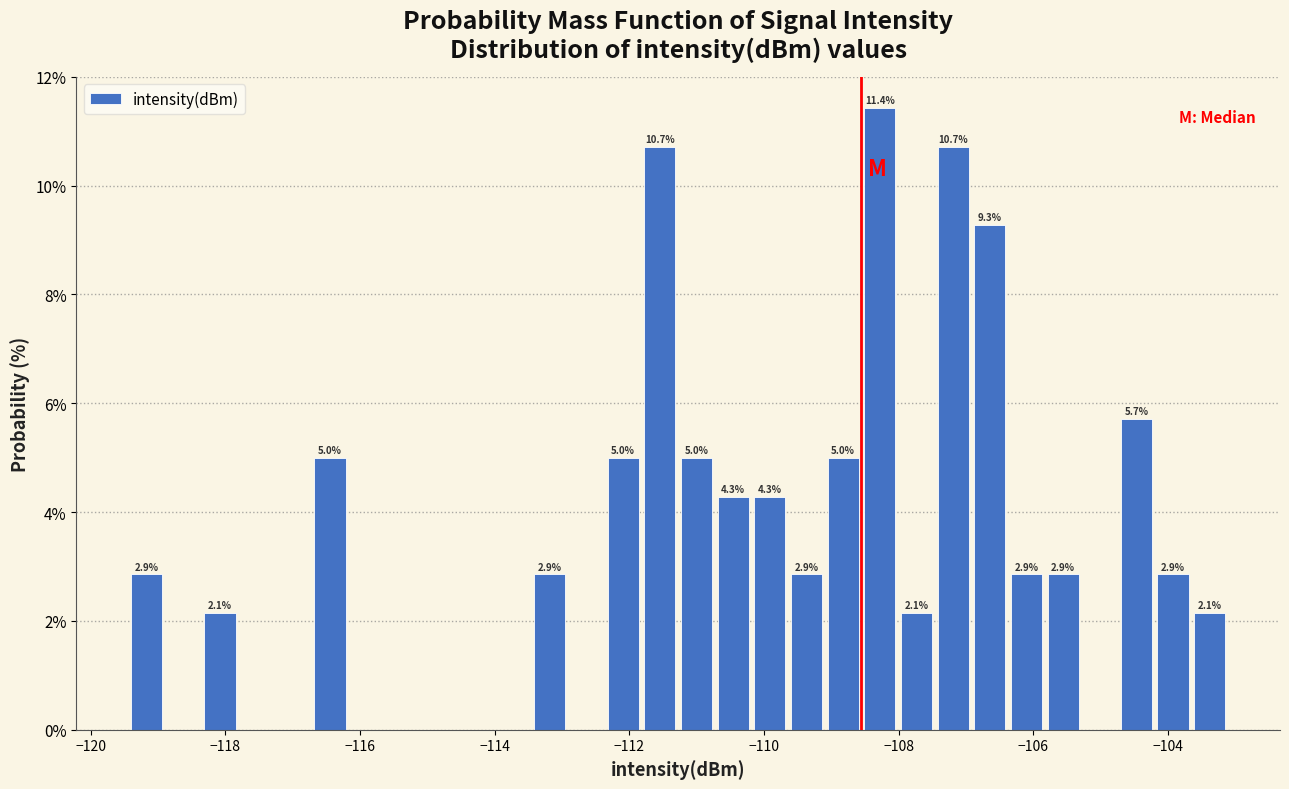

Around what value on the x-axis is the tallest bar? Give the approximate position of its centre, as read against the axis.

-108.2